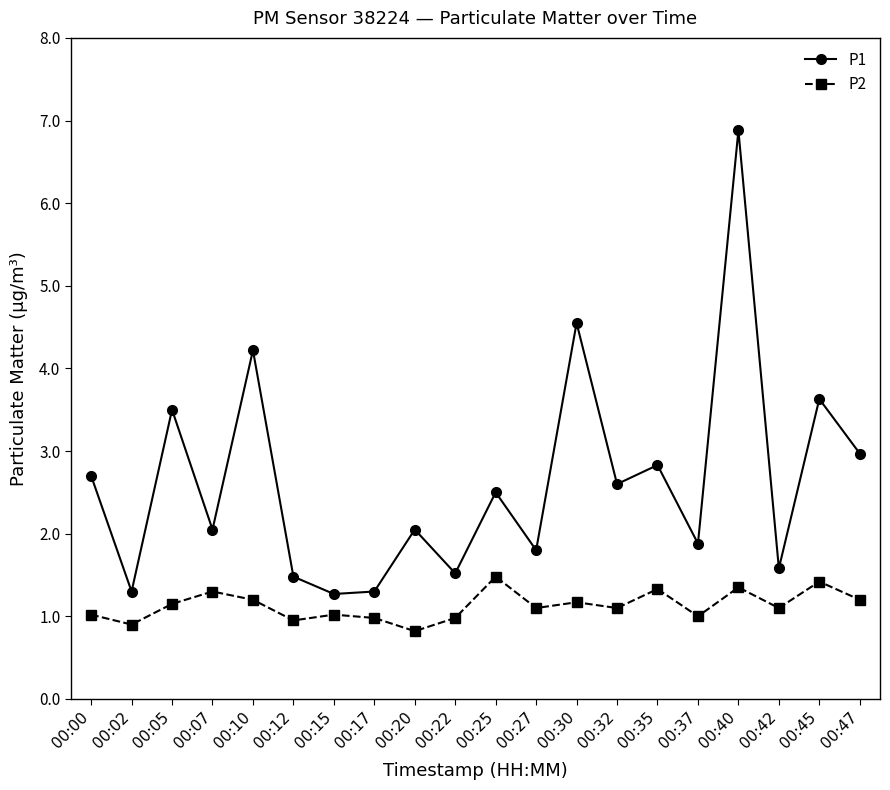

Which category has the highest value across all series?

00:40